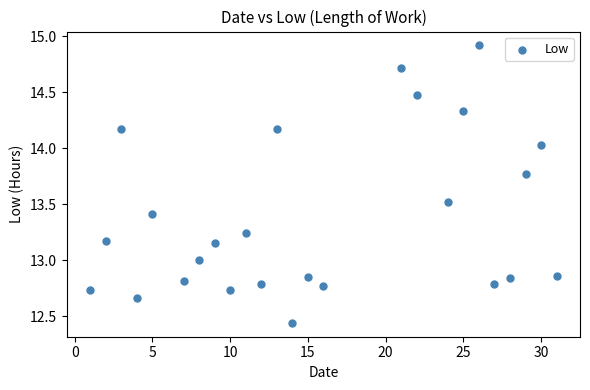

What is the range of X values (max minus min)?

30.0